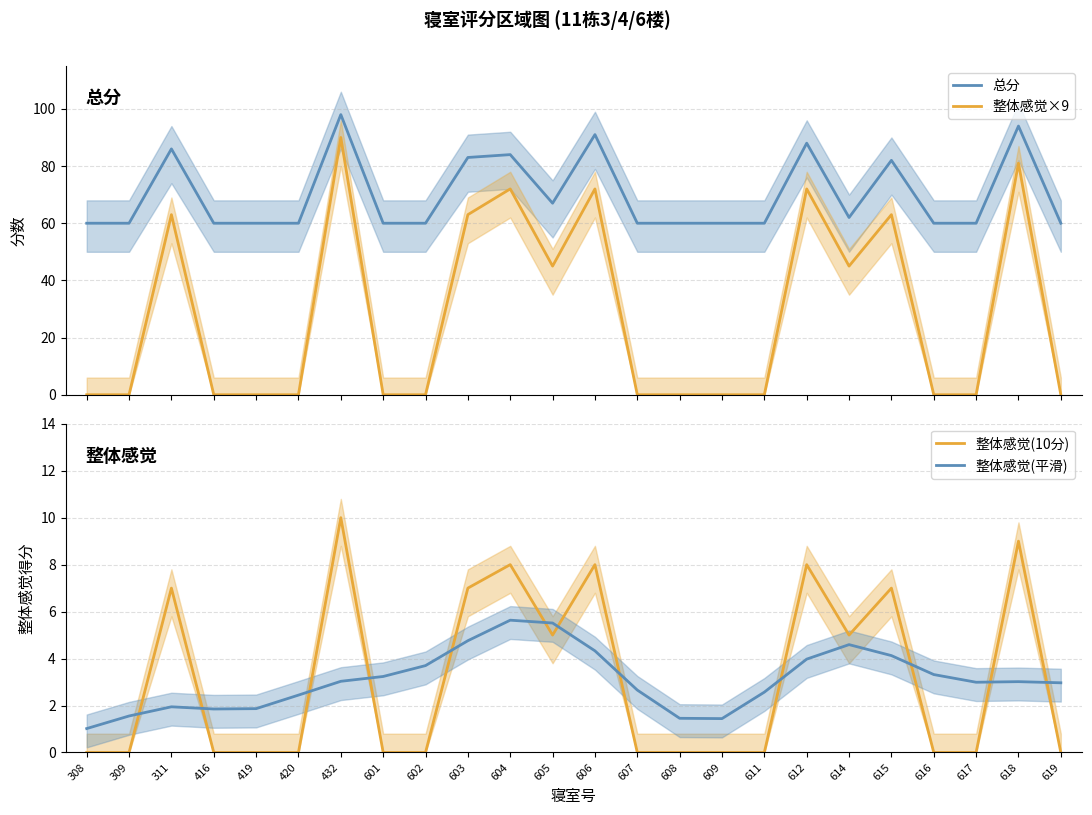

The 整体感觉(10分) series shows 6.9 at 432. True or false?

False